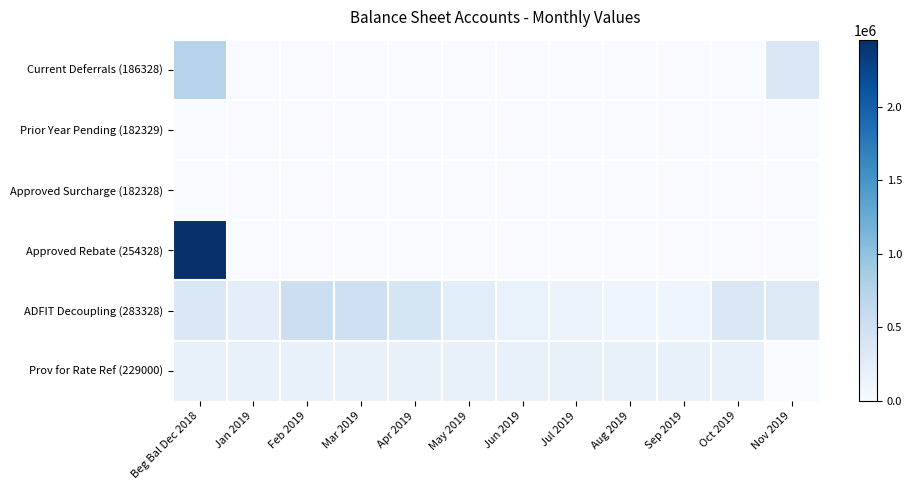

What is the total value across all series at Jan 2019?

425355.6